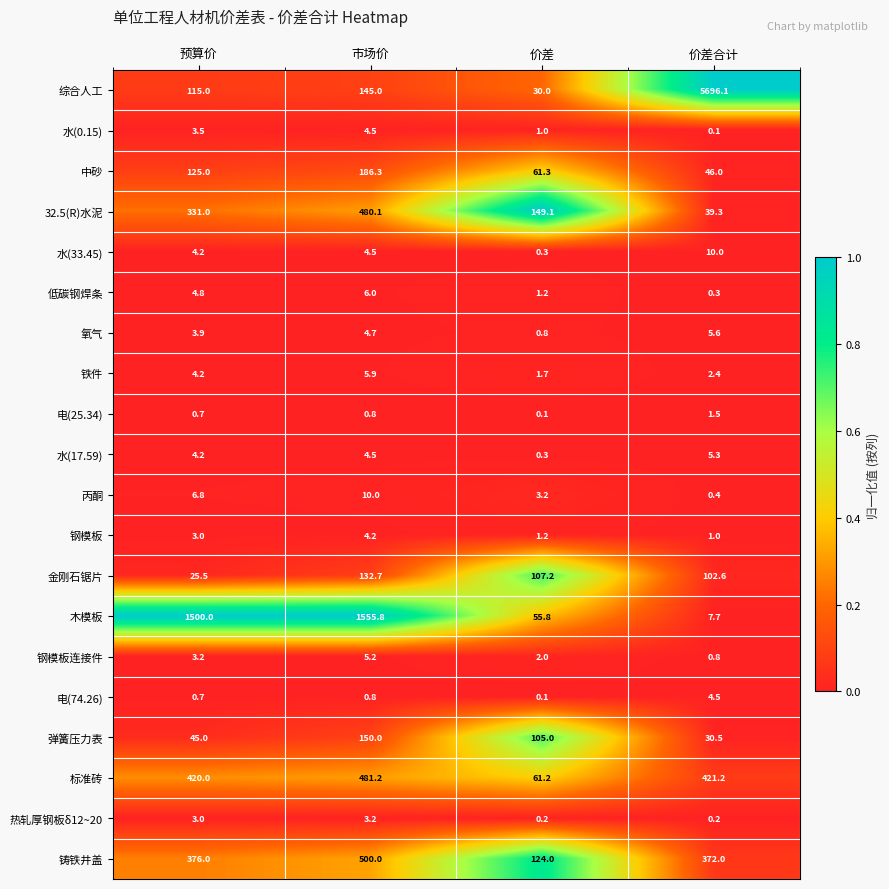

The 水(33.45) series shows 10.0 at 价差合计. True or false?

True